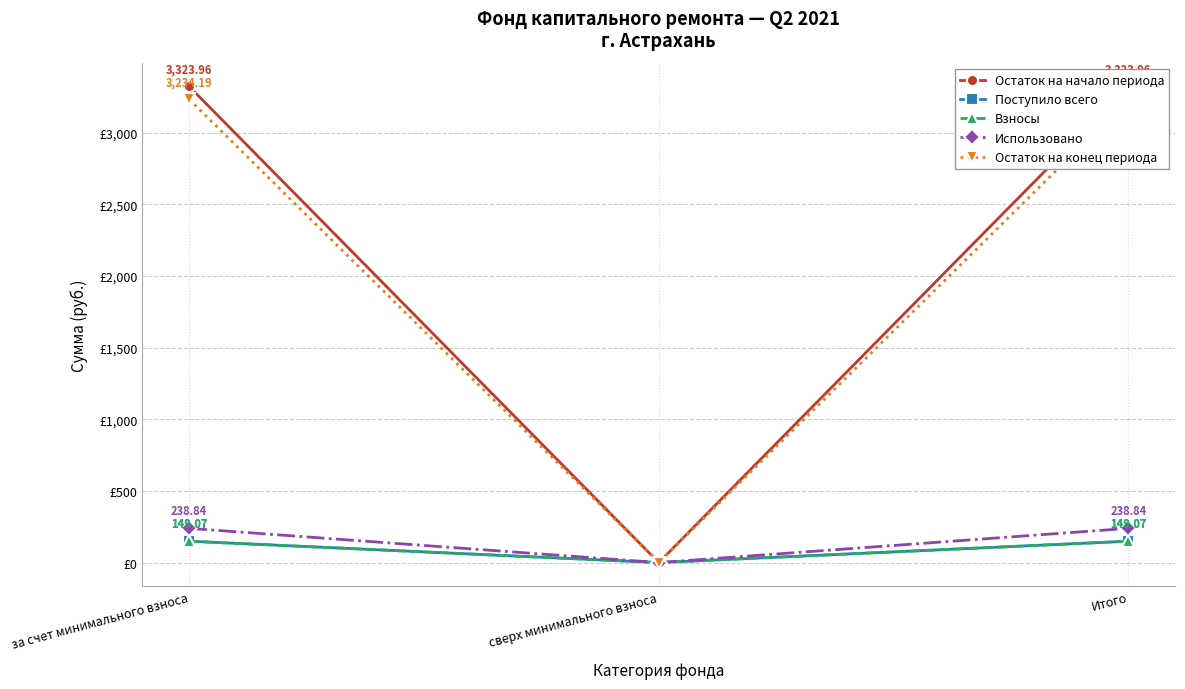

How many values in the Взносы series are below 149?

1